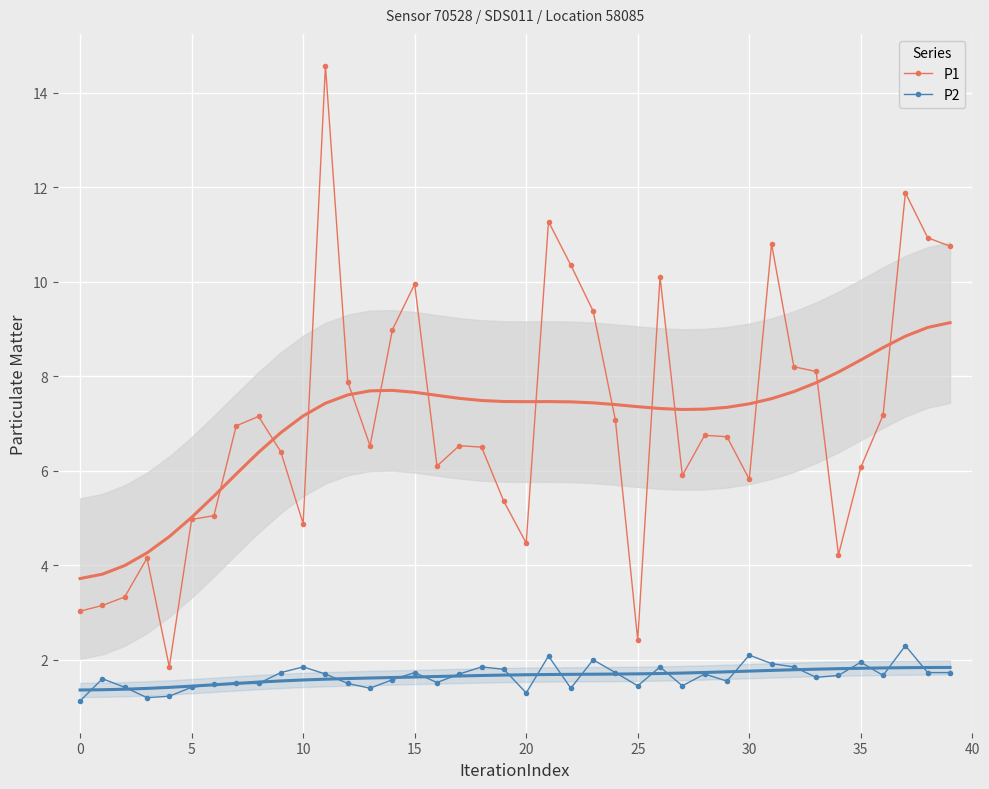

What is the total value across all series at 32?

10.0